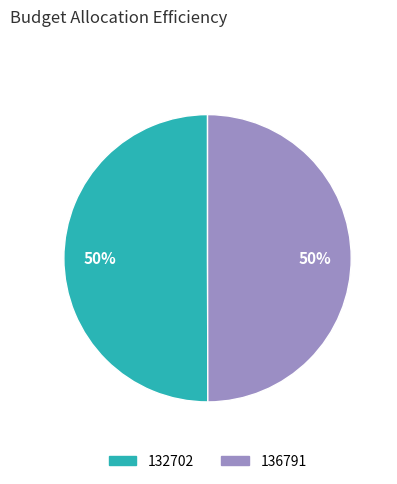

True or false: 136791 accounts for 50% of the total.

True